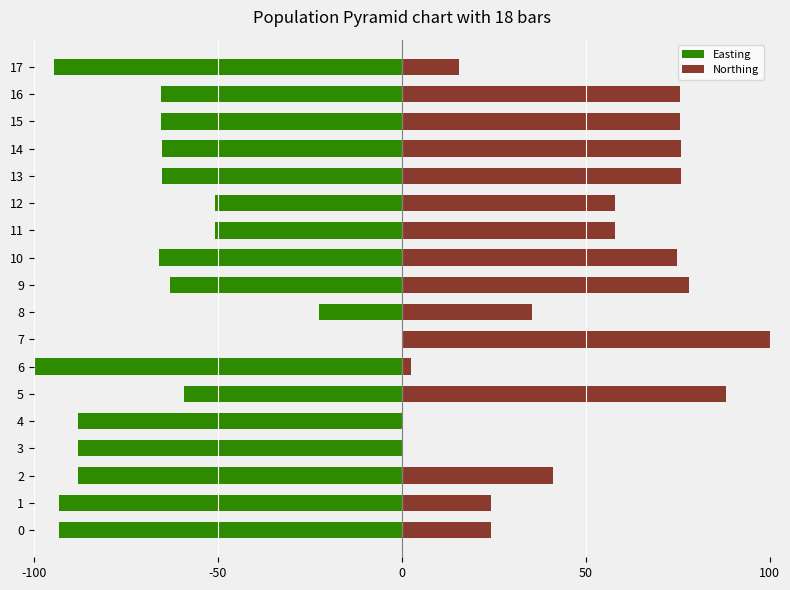

What are all the series names shown in the legend?

Easting, Northing